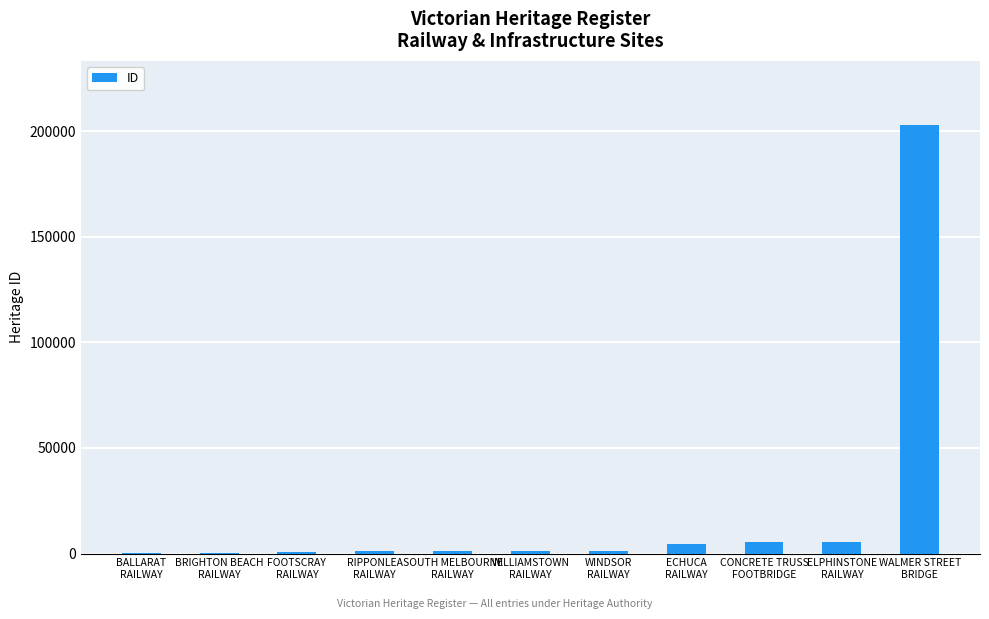

What is the average value?

20343